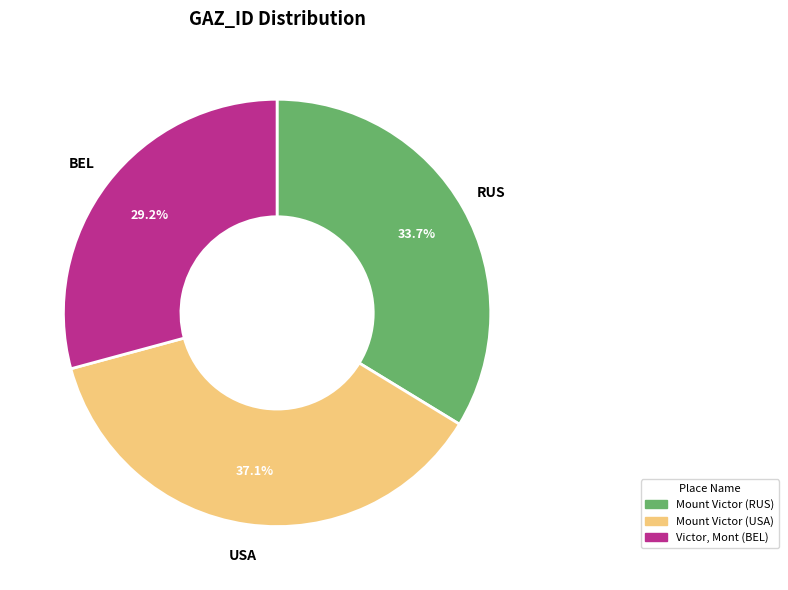

Is it true that Mount Victor (USA) is 37% of the pie?

True